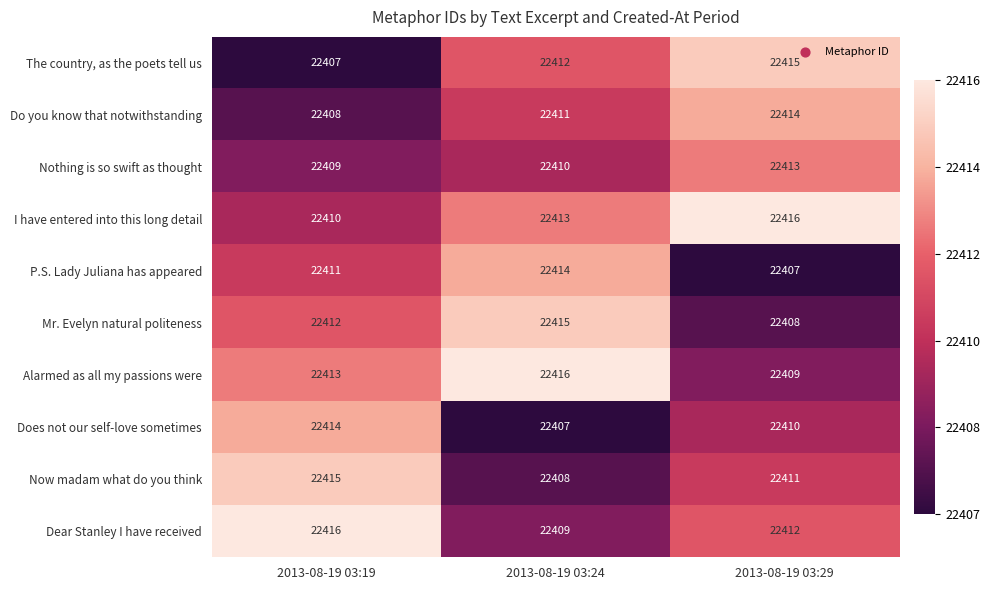

Reading left to right, extract all data points from this chart.

The country, as the poets tell us: 22407	22412	22415
Do you know that notwithstanding: 22408	22411	22414
Nothing is so swift as thought: 22409	22410	22413
I have entered into this long detail: 22410	22413	22416
P.S. Lady Juliana has appeared: 22411	22414	22407
Mr. Evelyn natural politeness: 22412	22415	22408
Alarmed as all my passions were: 22413	22416	22409
Does not our self-love sometimes: 22414	22407	22410
Now madam what do you think: 22415	22408	22411
Dear Stanley I have received: 22416	22409	22412